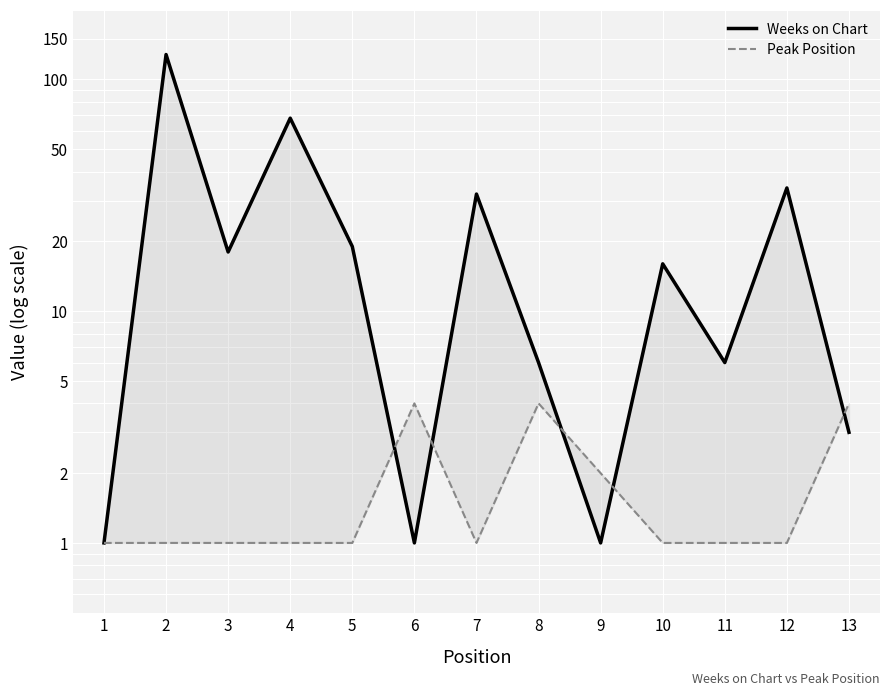

Which series changed the most between 7 and 9?

Weeks on Chart